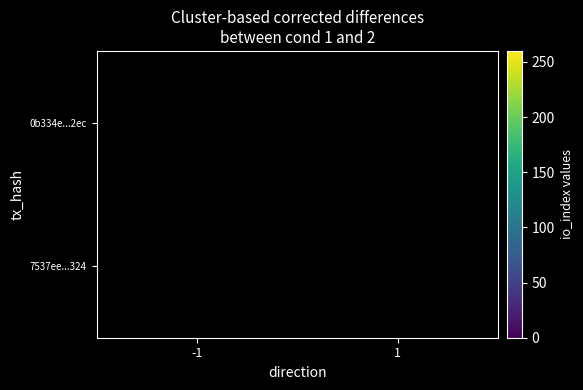

Is it true that 0b334e...2ec equals 257.0 at -1?

True